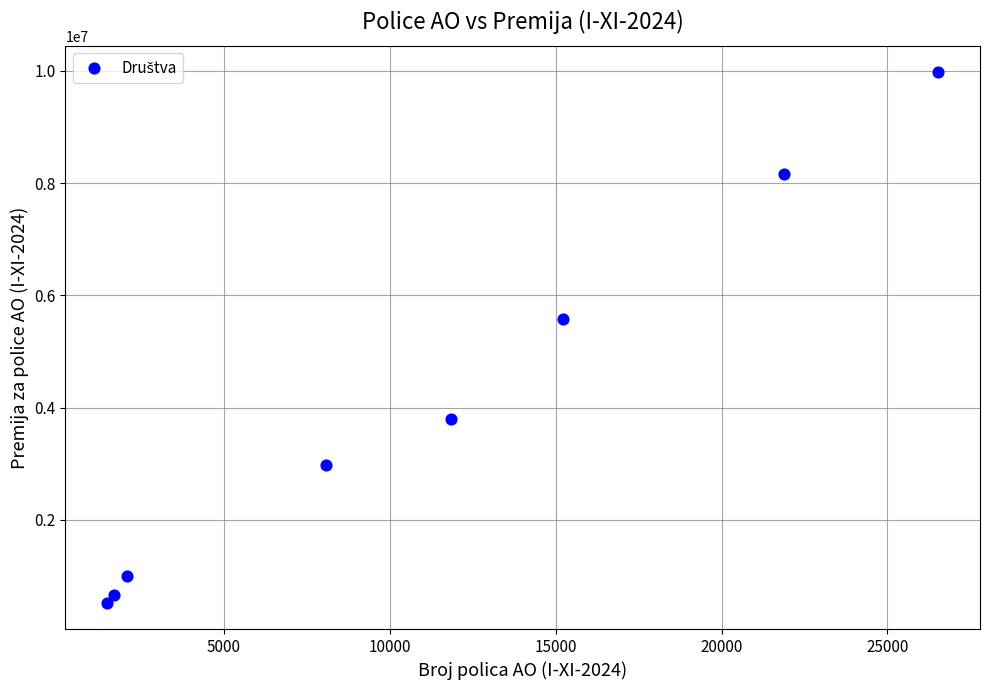

What is the range of Y values (max minus min)?

9452139